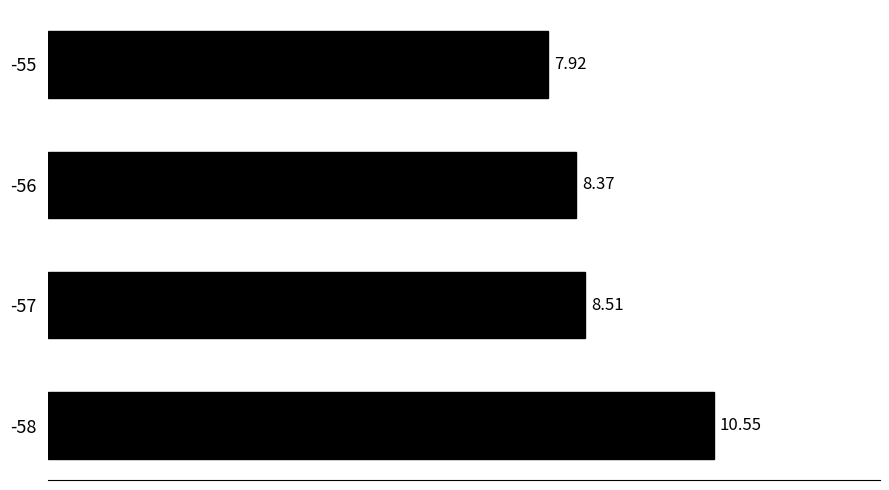

Rank the categories by value from highest to lowest.

-58, -57, -56, -55